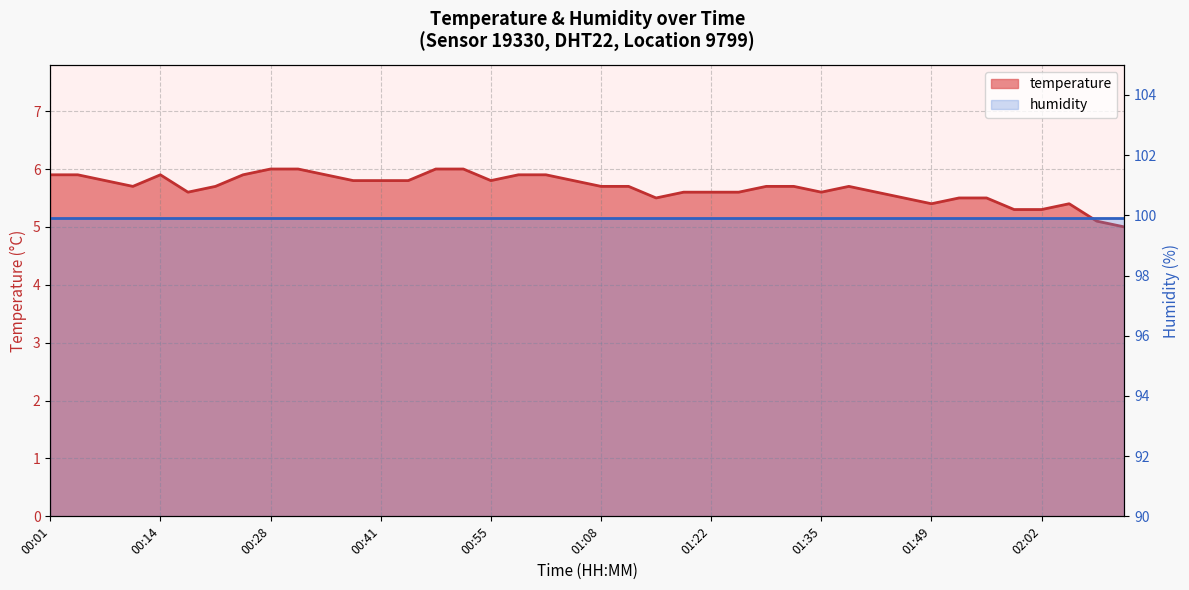

Reading left to right, list all the values displayed in this chart.

00:01=5.9	00:04=5.9	00:07=5.8	00:11=5.7	00:14=5.9	00:18=5.6	00:21=5.7	00:25=5.9	00:28=6.0	00:31=6.0	00:35=5.9	00:38=5.8	00:41=5.8	00:45=5.8	00:48=6.0	00:51=6.0	00:55=5.8	00:58=5.9	01:01=5.9	01:05=5.8	01:08=5.7	01:12=5.7	01:15=5.5	01:18=5.6	01:22=5.6	01:25=5.6	01:28=5.7	01:32=5.7	01:35=5.6	01:38=5.7	01:42=5.6	01:45=5.5	01:49=5.4	01:52=5.5	01:55=5.5	01:59=5.3	02:02=5.3	02:05=5.4	02:09=5.1	02:12=5.0